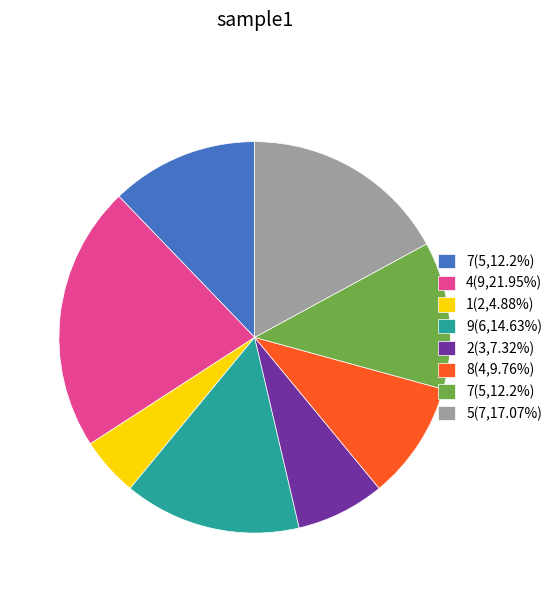

How many segments does this pie chart have?

8